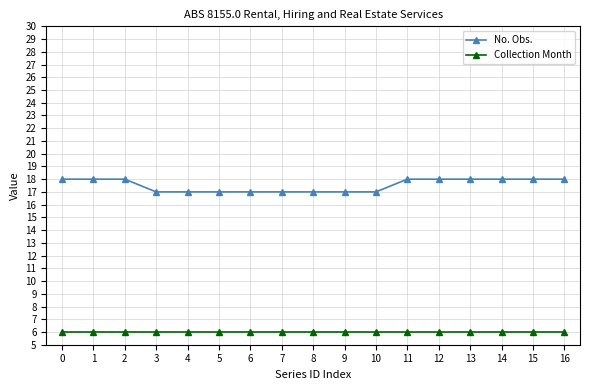

Between 0 and 3, which series saw the biggest shift?

No. Obs.